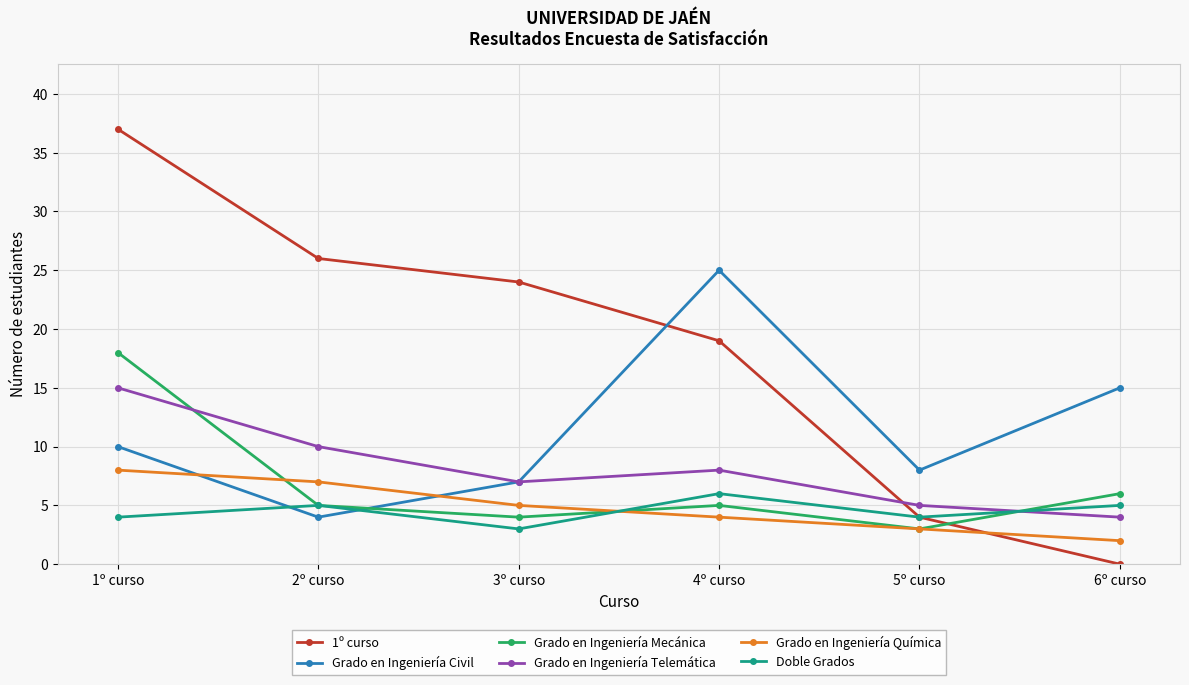

Count the number of categories in the chart.

6